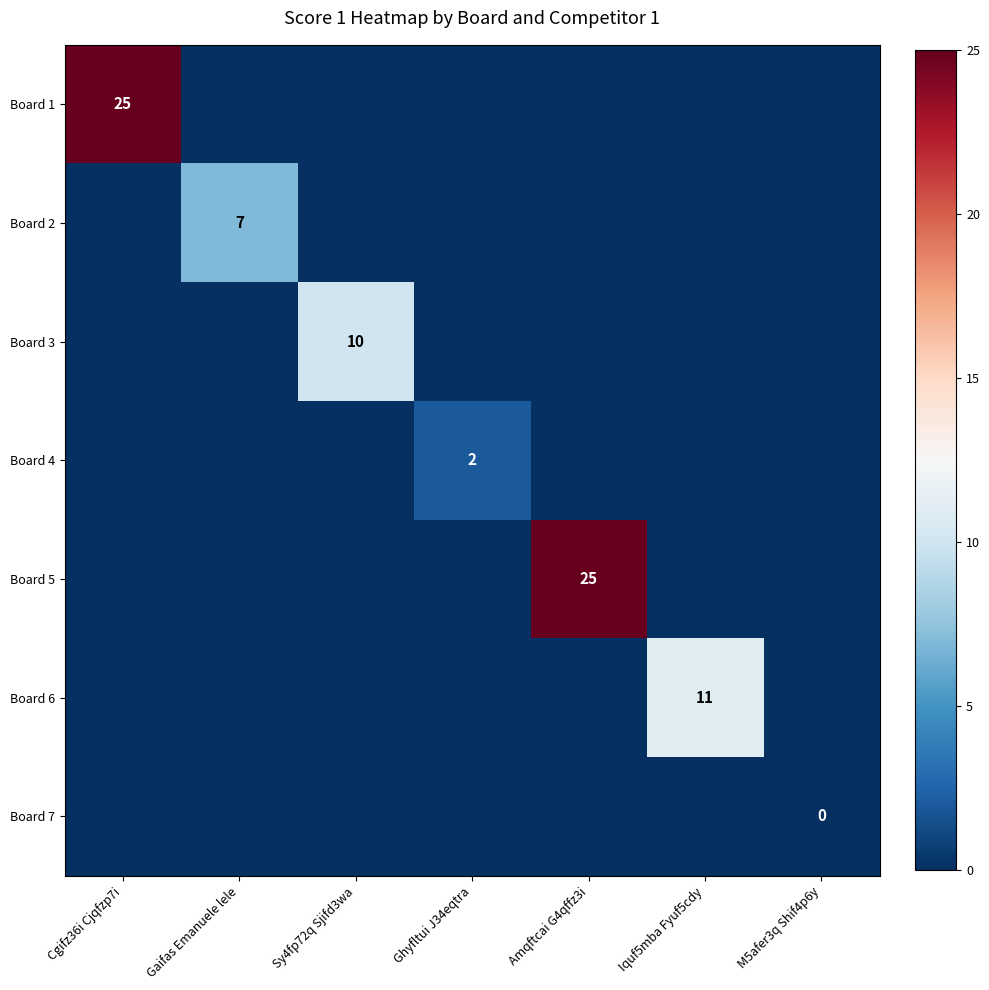

True or false: Board 4 has a value of 4 at Ghyfltui J34eqtra.

False